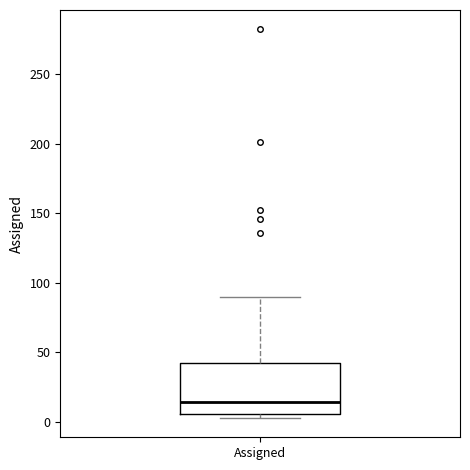

Read this box plot against the y-axis: the position of the median line, the range covered by the box, and the ends of both whiskers. The values are not printed on the chart, so give them approximately, as read against the axis.

median 15, box 5 to 40, whiskers 5 (just below the box's lower edge) to 90